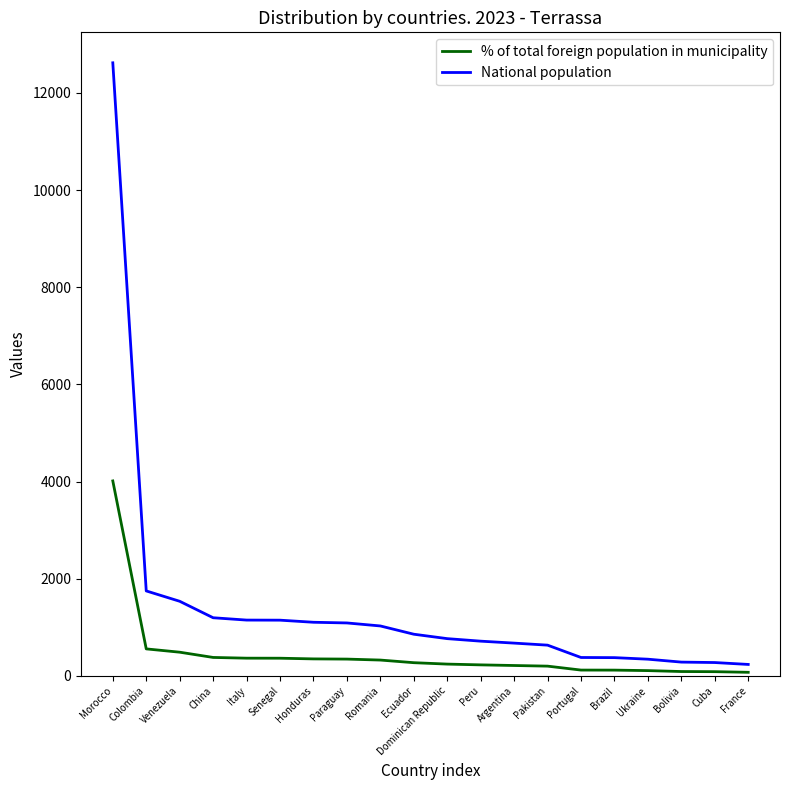

List the series in order of their peak value, lowest first.

% of total foreign population in municipality, National population